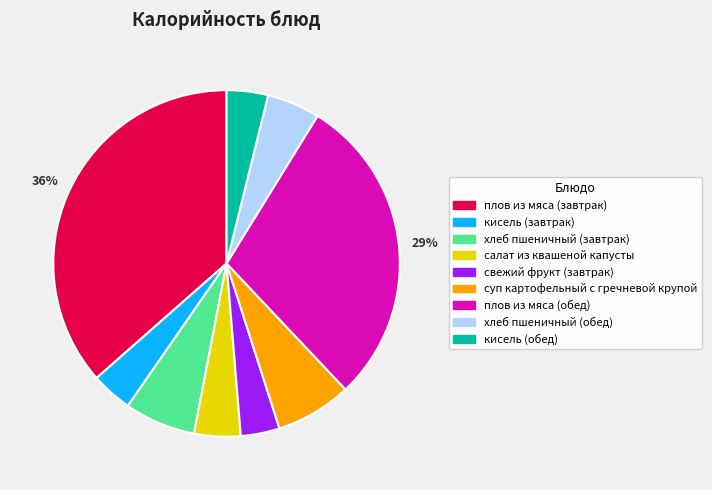

Which category has the biggest portion of the pie?

плов из мяса (завтрак)